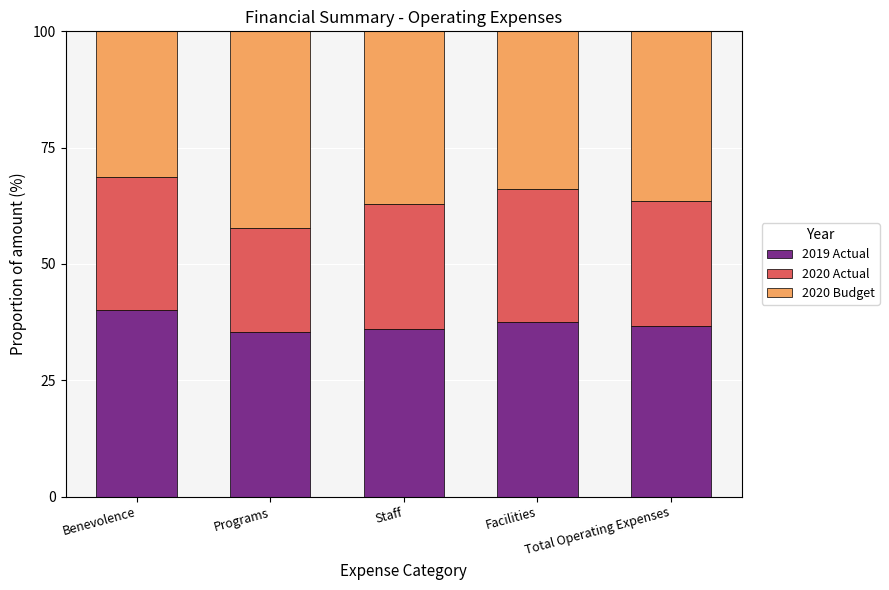

What is the highest value of the 2019 Actual series?

40.2